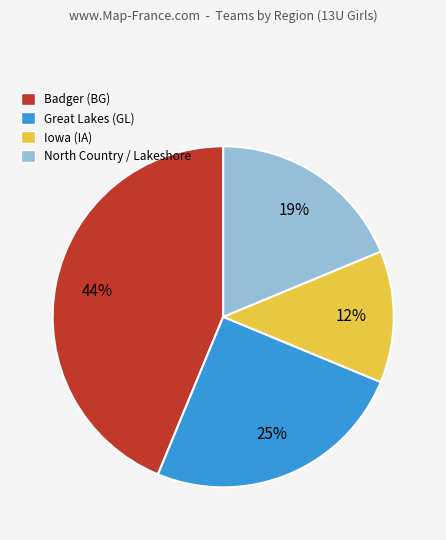

How many segments does this pie chart have?

4